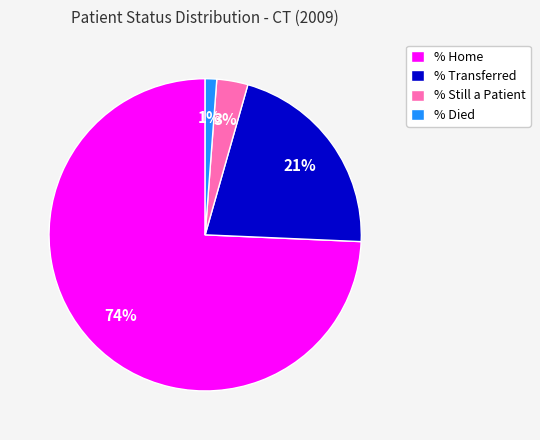

How many slices are in this pie chart?

4